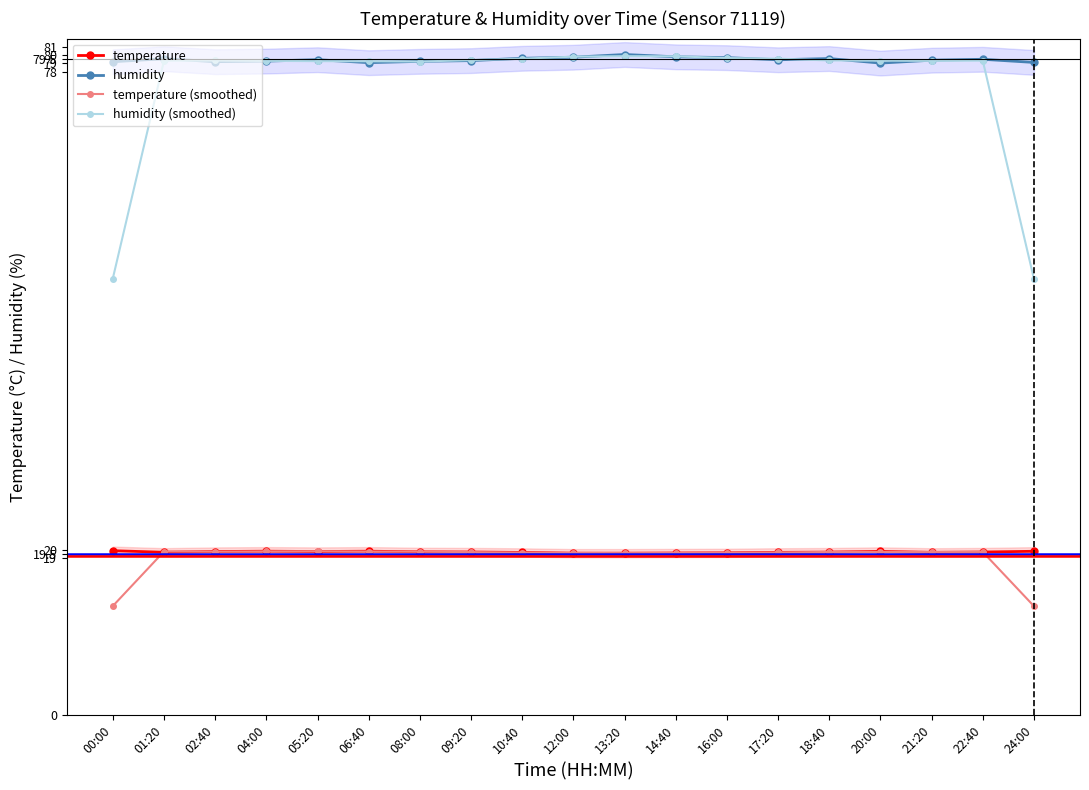

The value of temperature (smoothed) at 10:40 is 19.7. True or false?

True